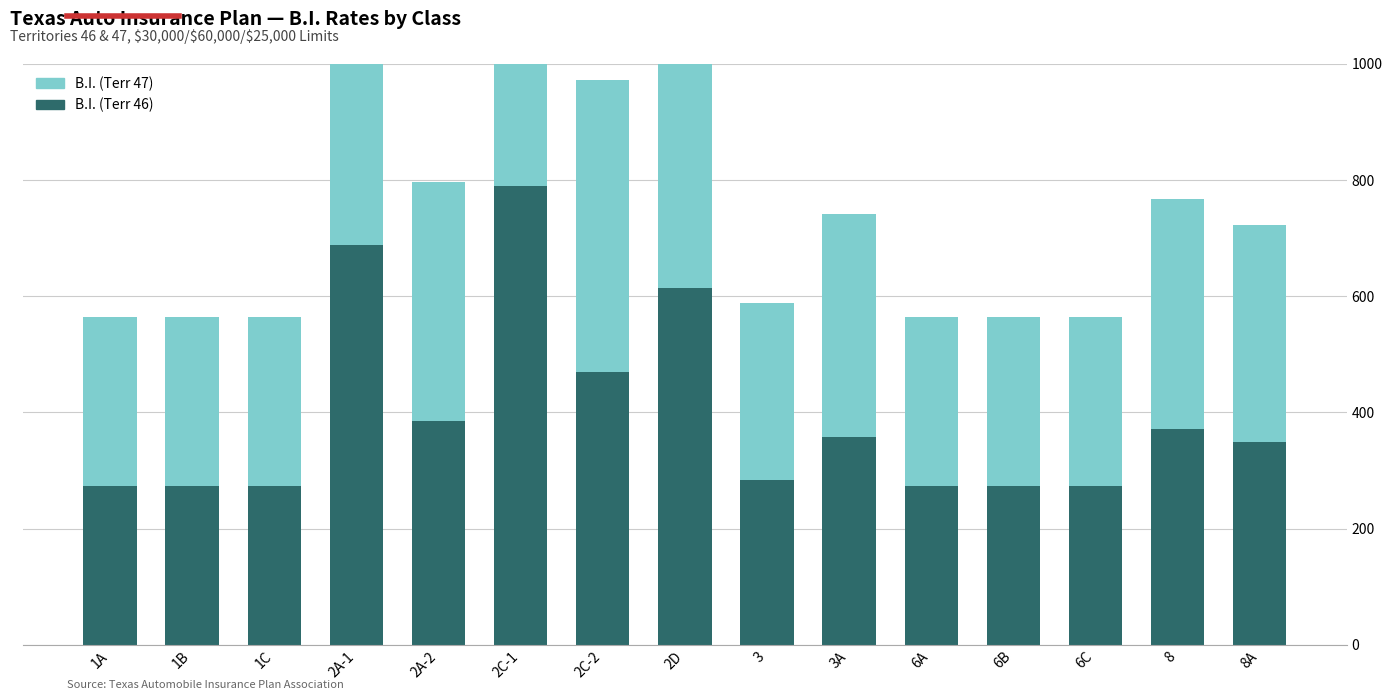

Rank the series by their average value, from highest to lowest.

B.I. (Terr 47), B.I. (Terr 46)